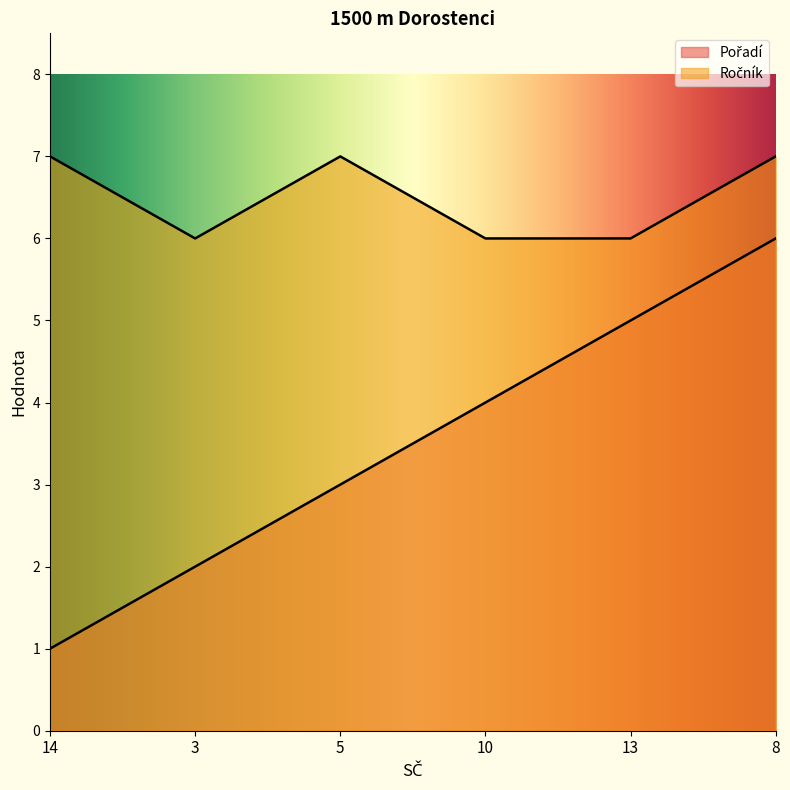

True or false: Ročník has a value of 3 at 10.

False